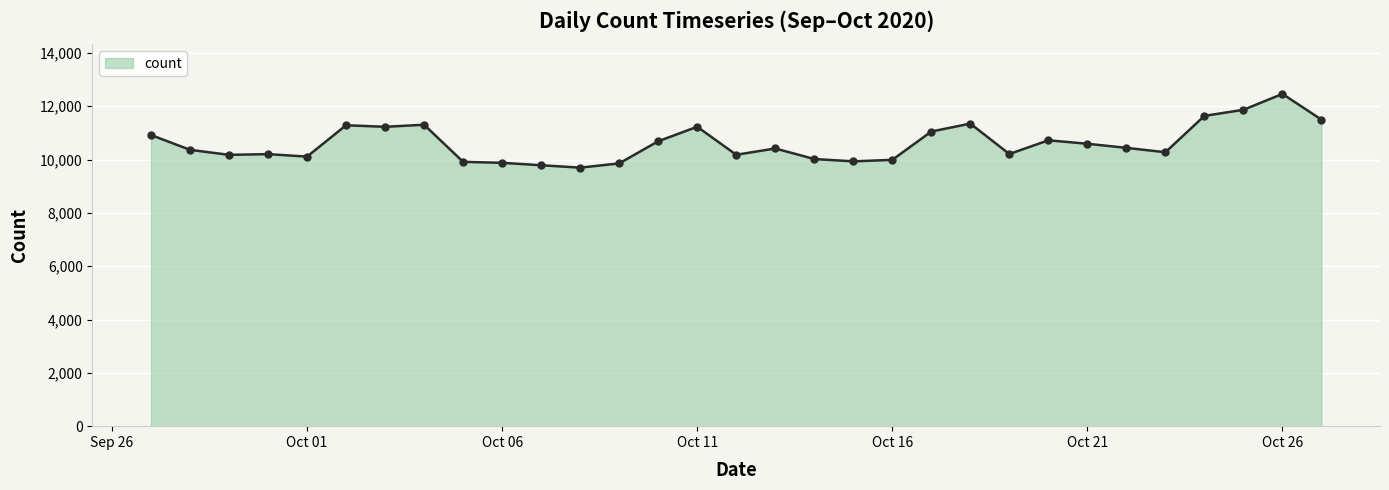

What is the value of the 11th point from the left?

9787